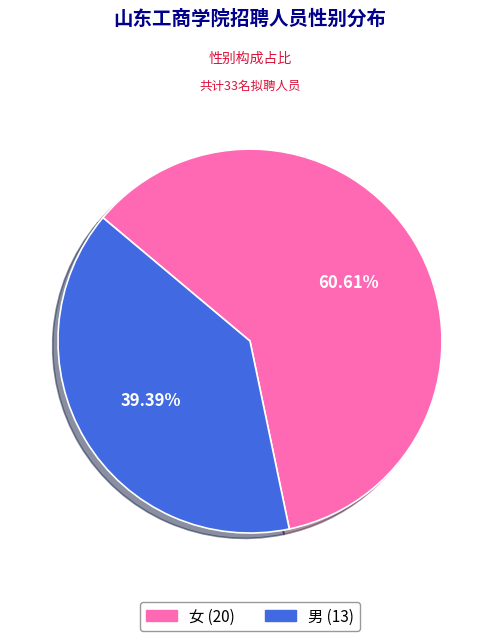

What percentage is the 男 slice, to the nearest percent?

39%